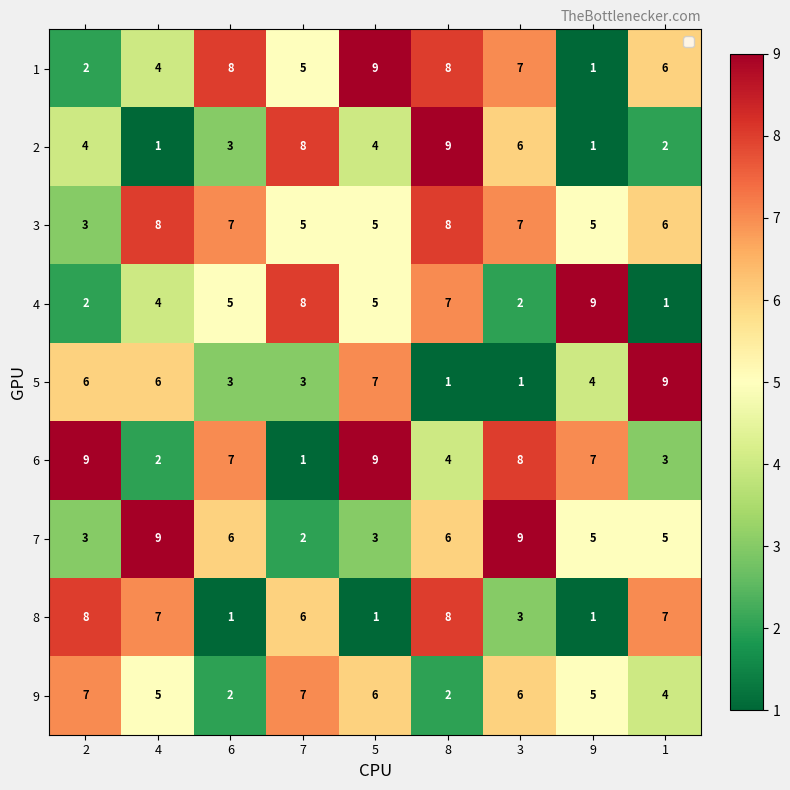

True or false: 5 has a value of 2 at 8.

False